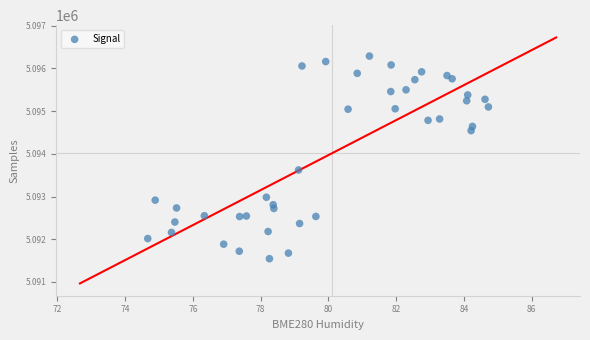

What Y value in the scatter plot is closest to 5093916?

5093621